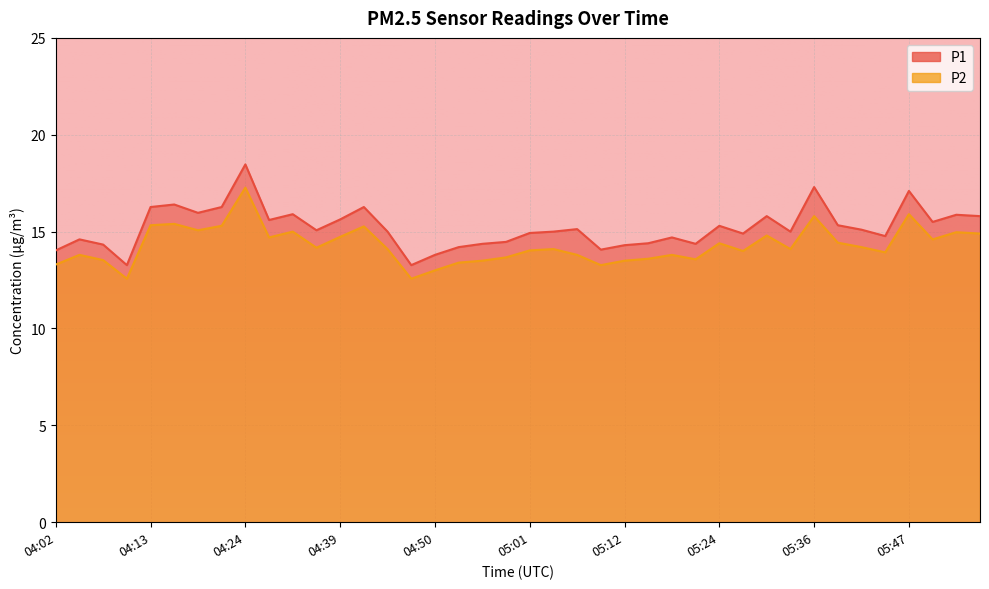

Where is P2 nearest to the value 14?

05:27